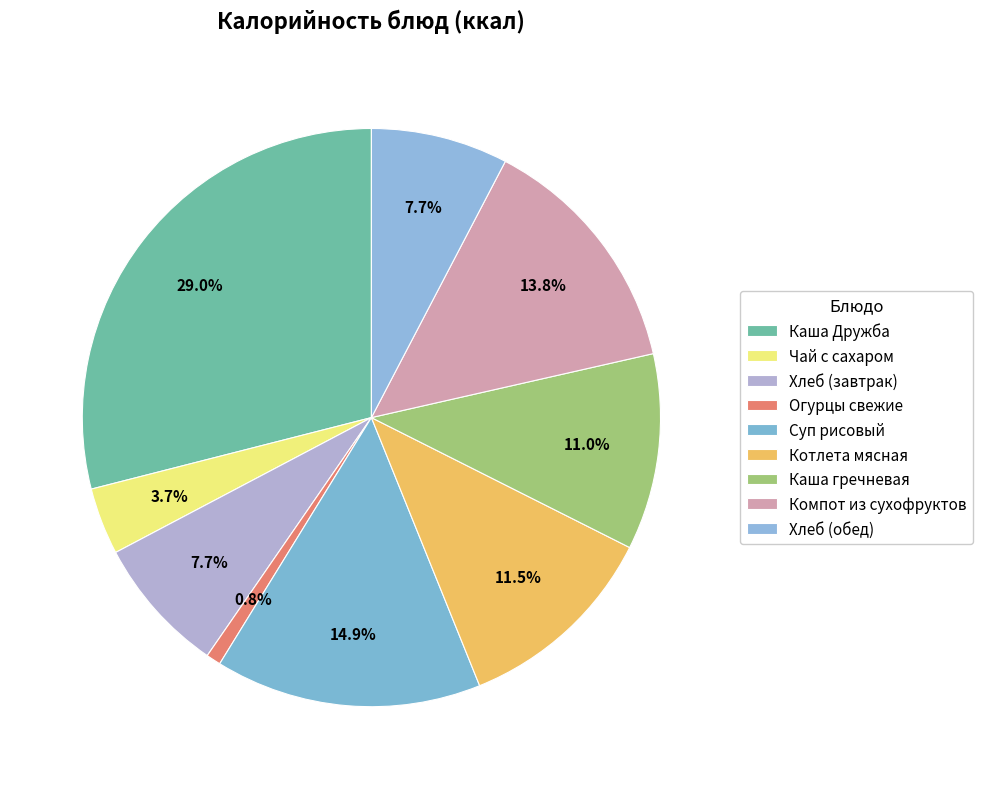

How much of the chart is everything except Хлеб (завтрак)?

92.3%